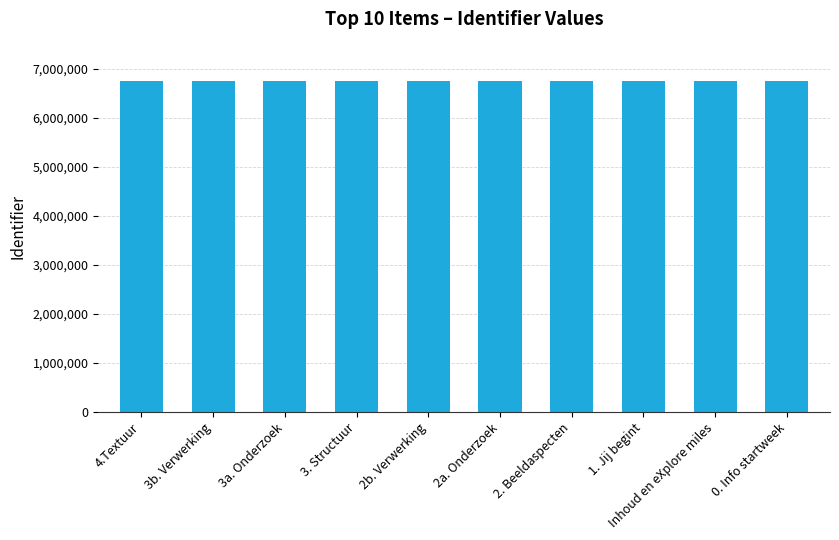

What is the difference between the maximum and second lowest values?

30